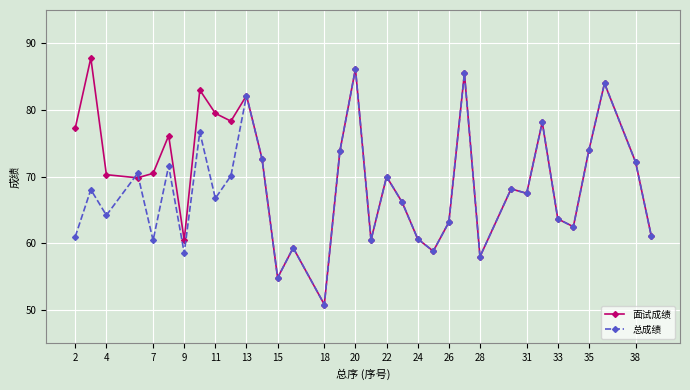

Which series has the largest range (max minus min)?

面试成绩